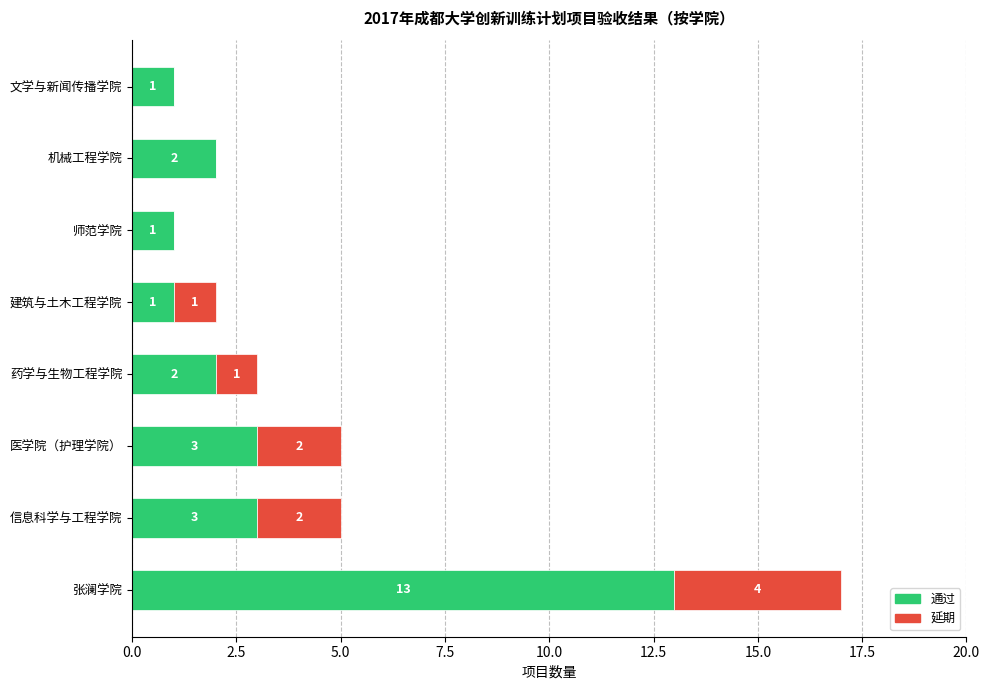

What is the sum of all 通过 values?

26